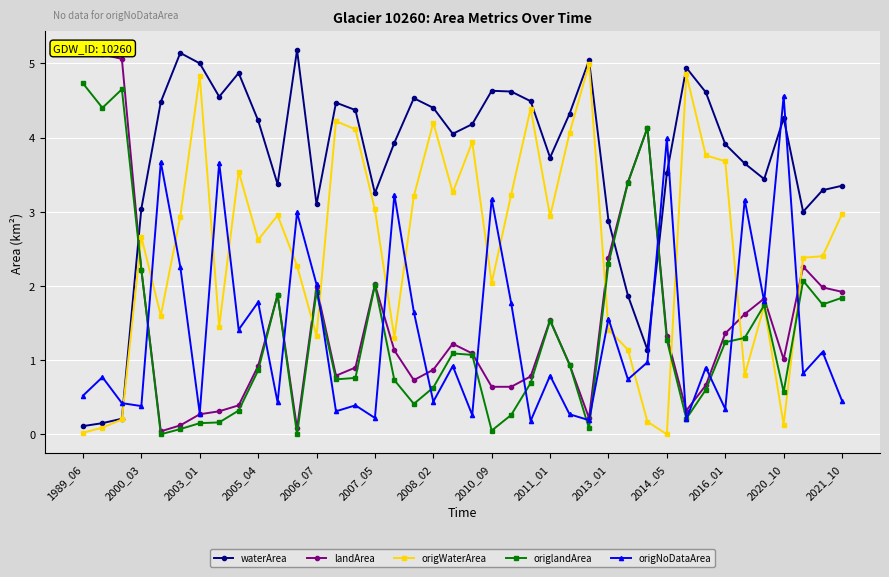

What is the value of the origlandArea point at the 37th from the left?

0.6